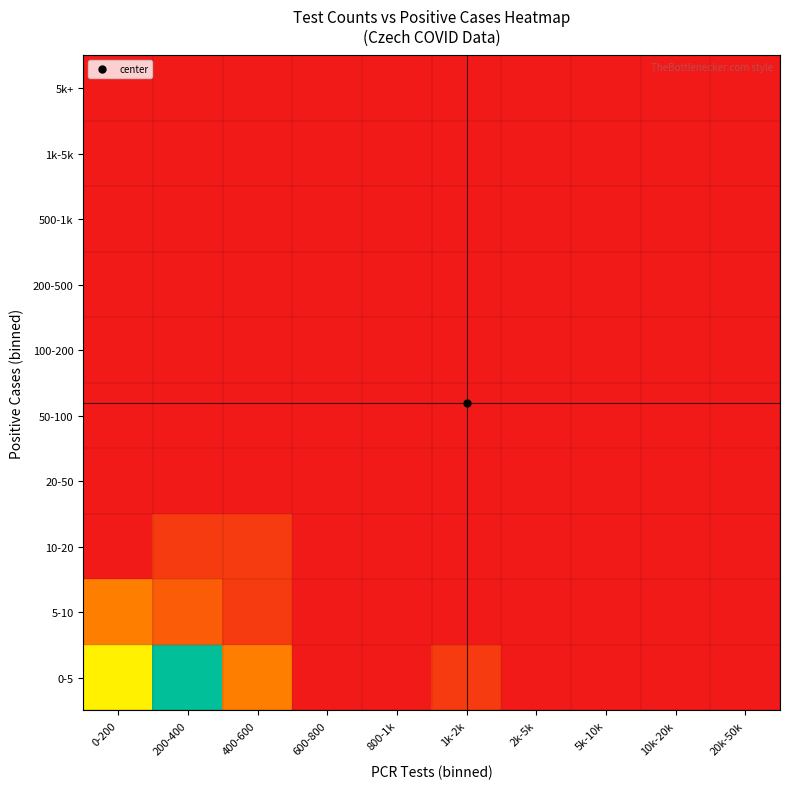

Rank the series at 2k-5k from lowest to highest value.

0-5, 5-10, 10-20, 20-50, 50-100, 100-200, 200-500, 500-1k, 1k-5k, 5k+